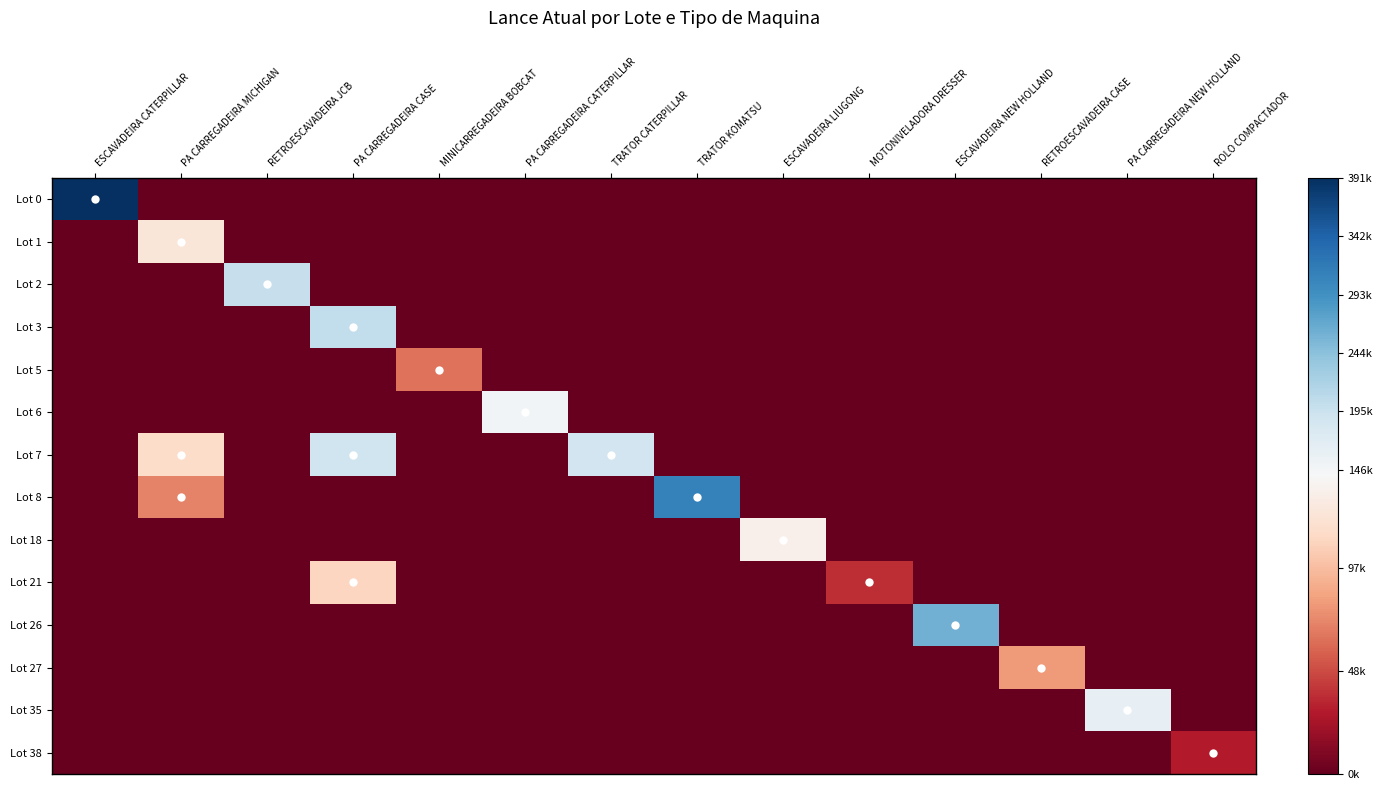

Reading left to right, extract all data points from this chart.

Lot 0: ESCAVADEIRA CATERPILLAR=391500	PA CARREGADEIRA MICHIGAN=0	RETROESCAVADEIRA JCB=0	PA CARREGADEIRA CASE=0	MINICARREGADEIRA BOBCAT=0	PA CARREGADEIRA CATERPILLAR=0	TRATOR CATERPILLAR=0	TRATOR KOMATSU=0	ESCAVADEIRA LIUGONG=0	MOTONIVELADORA DRESSER=0	ESCAVADEIRA NEW HOLLAND=0	RETROESCAVADEIRA CASE=0	PA CARREGADEIRA NEW HOLLAND=0	ROLO COMPACTADOR=0
Lot 1: ESCAVADEIRA CATERPILLAR=0	PA CARREGADEIRA MICHIGAN=124400	RETROESCAVADEIRA JCB=0	PA CARREGADEIRA CASE=0	MINICARREGADEIRA BOBCAT=0	PA CARREGADEIRA CATERPILLAR=0	TRATOR CATERPILLAR=0	TRATOR KOMATSU=0	ESCAVADEIRA LIUGONG=0	MOTONIVELADORA DRESSER=0	ESCAVADEIRA NEW HOLLAND=0	RETROESCAVADEIRA CASE=0	PA CARREGADEIRA NEW HOLLAND=0	ROLO COMPACTADOR=0
Lot 2: ESCAVADEIRA CATERPILLAR=0	PA CARREGADEIRA MICHIGAN=0	RETROESCAVADEIRA JCB=200000	PA CARREGADEIRA CASE=0	MINICARREGADEIRA BOBCAT=0	PA CARREGADEIRA CATERPILLAR=0	TRATOR CATERPILLAR=0	TRATOR KOMATSU=0	ESCAVADEIRA LIUGONG=0	MOTONIVELADORA DRESSER=0	ESCAVADEIRA NEW HOLLAND=0	RETROESCAVADEIRA CASE=0	PA CARREGADEIRA NEW HOLLAND=0	ROLO COMPACTADOR=0
Lot 3: ESCAVADEIRA CATERPILLAR=0	PA CARREGADEIRA MICHIGAN=0	RETROESCAVADEIRA JCB=0	PA CARREGADEIRA CASE=203700	MINICARREGADEIRA BOBCAT=0	PA CARREGADEIRA CATERPILLAR=0	TRATOR CATERPILLAR=0	TRATOR KOMATSU=0	ESCAVADEIRA LIUGONG=0	MOTONIVELADORA DRESSER=0	ESCAVADEIRA NEW HOLLAND=0	RETROESCAVADEIRA CASE=0	PA CARREGADEIRA NEW HOLLAND=0	ROLO COMPACTADOR=0
Lot 5: ESCAVADEIRA CATERPILLAR=0	PA CARREGADEIRA MICHIGAN=0	RETROESCAVADEIRA JCB=0	PA CARREGADEIRA CASE=0	MINICARREGADEIRA BOBCAT=64750	PA CARREGADEIRA CATERPILLAR=0	TRATOR CATERPILLAR=0	TRATOR KOMATSU=0	ESCAVADEIRA LIUGONG=0	MOTONIVELADORA DRESSER=0	ESCAVADEIRA NEW HOLLAND=0	RETROESCAVADEIRA CASE=0	PA CARREGADEIRA NEW HOLLAND=0	ROLO COMPACTADOR=0
Lot 6: ESCAVADEIRA CATERPILLAR=0	PA CARREGADEIRA MICHIGAN=0	RETROESCAVADEIRA JCB=0	PA CARREGADEIRA CASE=0	MINICARREGADEIRA BOBCAT=0	PA CARREGADEIRA CATERPILLAR=148600	TRATOR CATERPILLAR=0	TRATOR KOMATSU=0	ESCAVADEIRA LIUGONG=0	MOTONIVELADORA DRESSER=0	ESCAVADEIRA NEW HOLLAND=0	RETROESCAVADEIRA CASE=0	PA CARREGADEIRA NEW HOLLAND=0	ROLO COMPACTADOR=0
Lot 7: ESCAVADEIRA CATERPILLAR=0	PA CARREGADEIRA MICHIGAN=115750	RETROESCAVADEIRA JCB=0	PA CARREGADEIRA CASE=191200	MINICARREGADEIRA BOBCAT=0	PA CARREGADEIRA CATERPILLAR=0	TRATOR CATERPILLAR=189850	TRATOR KOMATSU=0	ESCAVADEIRA LIUGONG=0	MOTONIVELADORA DRESSER=0	ESCAVADEIRA NEW HOLLAND=0	RETROESCAVADEIRA CASE=0	PA CARREGADEIRA NEW HOLLAND=0	ROLO COMPACTADOR=0
Lot 8: ESCAVADEIRA CATERPILLAR=0	PA CARREGADEIRA MICHIGAN=71500	RETROESCAVADEIRA JCB=0	PA CARREGADEIRA CASE=0	MINICARREGADEIRA BOBCAT=0	PA CARREGADEIRA CATERPILLAR=0	TRATOR CATERPILLAR=0	TRATOR KOMATSU=310300	ESCAVADEIRA LIUGONG=0	MOTONIVELADORA DRESSER=0	ESCAVADEIRA NEW HOLLAND=0	RETROESCAVADEIRA CASE=0	PA CARREGADEIRA NEW HOLLAND=0	ROLO COMPACTADOR=0
Lot 18: ESCAVADEIRA CATERPILLAR=0	PA CARREGADEIRA MICHIGAN=0	RETROESCAVADEIRA JCB=0	PA CARREGADEIRA CASE=0	MINICARREGADEIRA BOBCAT=0	PA CARREGADEIRA CATERPILLAR=0	TRATOR CATERPILLAR=0	TRATOR KOMATSU=0	ESCAVADEIRA LIUGONG=134400	MOTONIVELADORA DRESSER=0	ESCAVADEIRA NEW HOLLAND=0	RETROESCAVADEIRA CASE=0	PA CARREGADEIRA NEW HOLLAND=0	ROLO COMPACTADOR=0
Lot 21: ESCAVADEIRA CATERPILLAR=0	PA CARREGADEIRA MICHIGAN=0	RETROESCAVADEIRA JCB=0	PA CARREGADEIRA CASE=111100	MINICARREGADEIRA BOBCAT=0	PA CARREGADEIRA CATERPILLAR=0	TRATOR CATERPILLAR=0	TRATOR KOMATSU=0	ESCAVADEIRA LIUGONG=0	MOTONIVELADORA DRESSER=36750	ESCAVADEIRA NEW HOLLAND=0	RETROESCAVADEIRA CASE=0	PA CARREGADEIRA NEW HOLLAND=0	ROLO COMPACTADOR=0
Lot 26: ESCAVADEIRA CATERPILLAR=0	PA CARREGADEIRA MICHIGAN=0	RETROESCAVADEIRA JCB=0	PA CARREGADEIRA CASE=0	MINICARREGADEIRA BOBCAT=0	PA CARREGADEIRA CATERPILLAR=0	TRATOR CATERPILLAR=0	TRATOR KOMATSU=0	ESCAVADEIRA LIUGONG=0	MOTONIVELADORA DRESSER=0	ESCAVADEIRA NEW HOLLAND=261700	RETROESCAVADEIRA CASE=0	PA CARREGADEIRA NEW HOLLAND=0	ROLO COMPACTADOR=0
Lot 27: ESCAVADEIRA CATERPILLAR=0	PA CARREGADEIRA MICHIGAN=0	RETROESCAVADEIRA JCB=0	PA CARREGADEIRA CASE=0	MINICARREGADEIRA BOBCAT=0	PA CARREGADEIRA CATERPILLAR=0	TRATOR CATERPILLAR=0	TRATOR KOMATSU=0	ESCAVADEIRA LIUGONG=0	MOTONIVELADORA DRESSER=0	ESCAVADEIRA NEW HOLLAND=0	RETROESCAVADEIRA CASE=81200	PA CARREGADEIRA NEW HOLLAND=0	ROLO COMPACTADOR=0
Lot 35: ESCAVADEIRA CATERPILLAR=0	PA CARREGADEIRA MICHIGAN=0	RETROESCAVADEIRA JCB=0	PA CARREGADEIRA CASE=0	MINICARREGADEIRA BOBCAT=0	PA CARREGADEIRA CATERPILLAR=0	TRATOR CATERPILLAR=0	TRATOR KOMATSU=0	ESCAVADEIRA LIUGONG=0	MOTONIVELADORA DRESSER=0	ESCAVADEIRA NEW HOLLAND=0	RETROESCAVADEIRA CASE=0	PA CARREGADEIRA NEW HOLLAND=162500	ROLO COMPACTADOR=0
Lot 38: ESCAVADEIRA CATERPILLAR=0	PA CARREGADEIRA MICHIGAN=0	RETROESCAVADEIRA JCB=0	PA CARREGADEIRA CASE=0	MINICARREGADEIRA BOBCAT=0	PA CARREGADEIRA CATERPILLAR=0	TRATOR CATERPILLAR=0	TRATOR KOMATSU=0	ESCAVADEIRA LIUGONG=0	MOTONIVELADORA DRESSER=0	ESCAVADEIRA NEW HOLLAND=0	RETROESCAVADEIRA CASE=0	PA CARREGADEIRA NEW HOLLAND=0	ROLO COMPACTADOR=29100